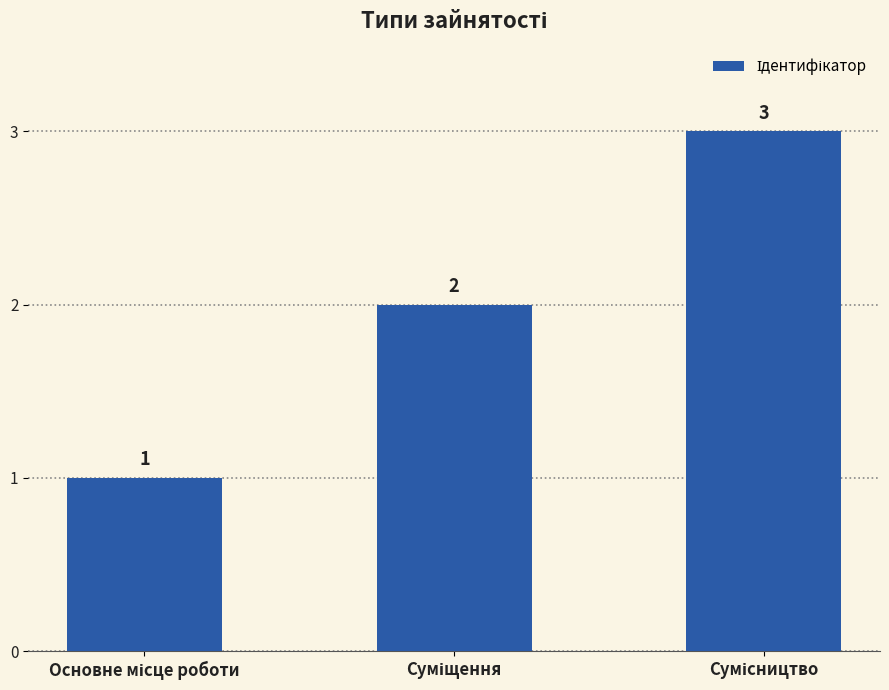

How many bars are there in total?

3